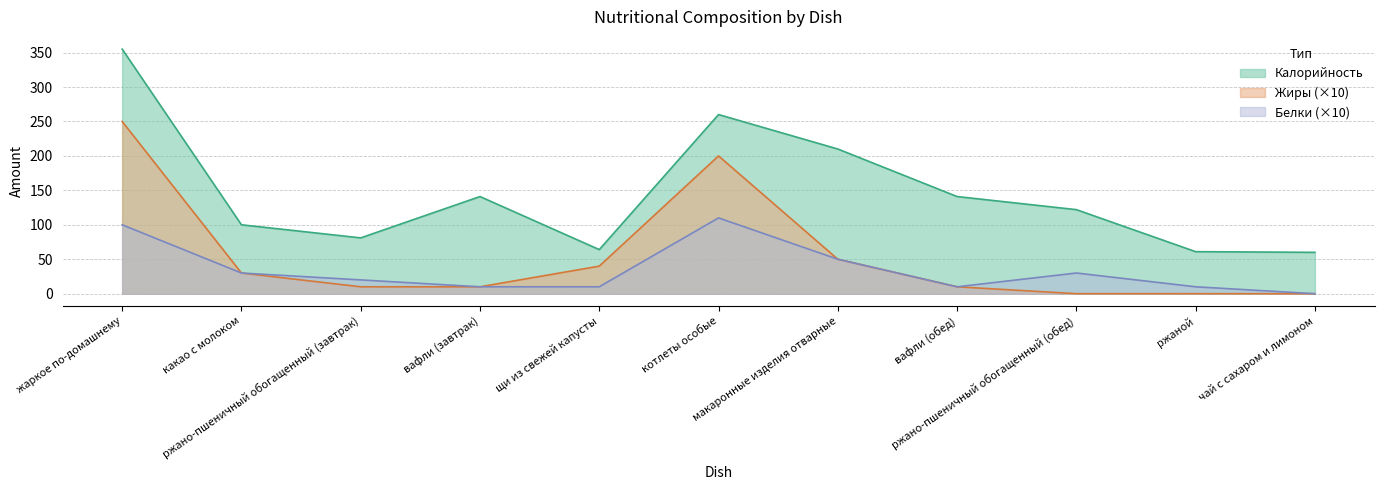

Rank the series at какао с молоком from highest to lowest value.

Калорийность, Белки, Жиры